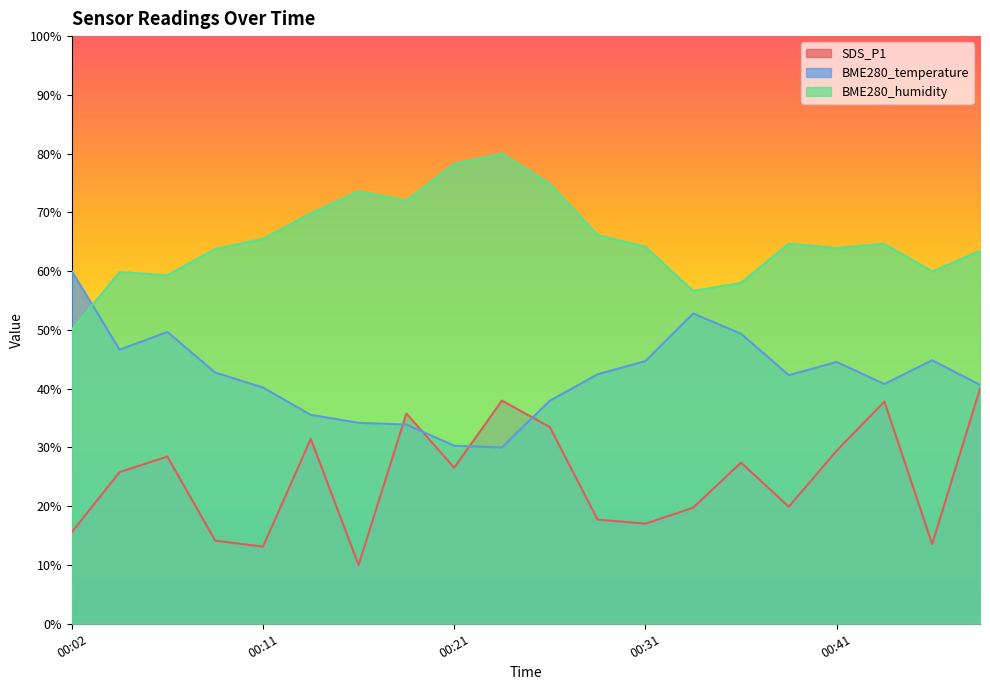

Reading left to right, transcribe all the data shown in this chart.

SDS_P1: 00:02=15.6	00:04=25.8	00:07=28.5	00:09=14.2	00:11=13.1	00:14=31.5	00:16=10.0	00:19=35.8	00:21=26.6	00:24=38.0	00:26=33.5	00:29=17.7	00:31=17.0	00:34=19.7	00:36=27.4	00:39=19.9	00:41=29.4	00:44=37.8	00:46=13.6	00:48=40.0
BME280_temperature: 00:02=60.0	00:04=46.6	00:07=49.6	00:09=42.7	00:11=40.2	00:14=35.5	00:16=34.2	00:19=33.9	00:21=30.3	00:24=30.0	00:26=37.9	00:29=42.4	00:31=44.7	00:34=52.8	00:36=49.3	00:39=42.3	00:41=44.5	00:44=40.8	00:46=44.8	00:48=40.6
BME280_humidity: 00:02=50.0	00:04=59.9	00:07=59.3	00:09=63.8	00:11=65.5	00:14=69.9	00:16=73.6	00:19=72.0	00:21=78.3	00:24=80.0	00:26=74.9	00:29=66.2	00:31=64.2	00:34=56.6	00:36=58.0	00:39=64.7	00:41=64.0	00:44=64.7	00:46=60.0	00:48=63.5